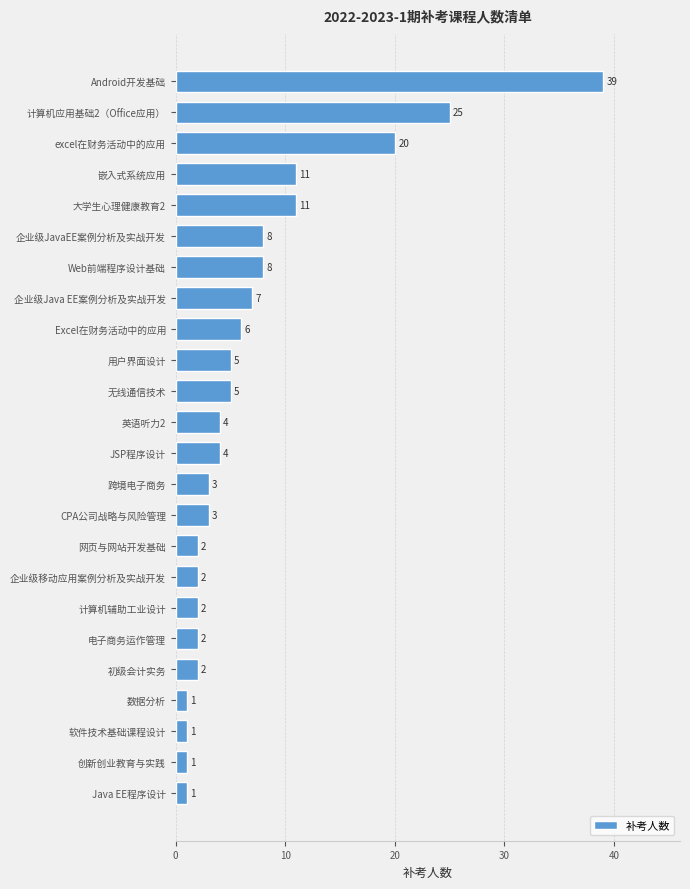

Which category has the highest value across all series?

Android开发基础